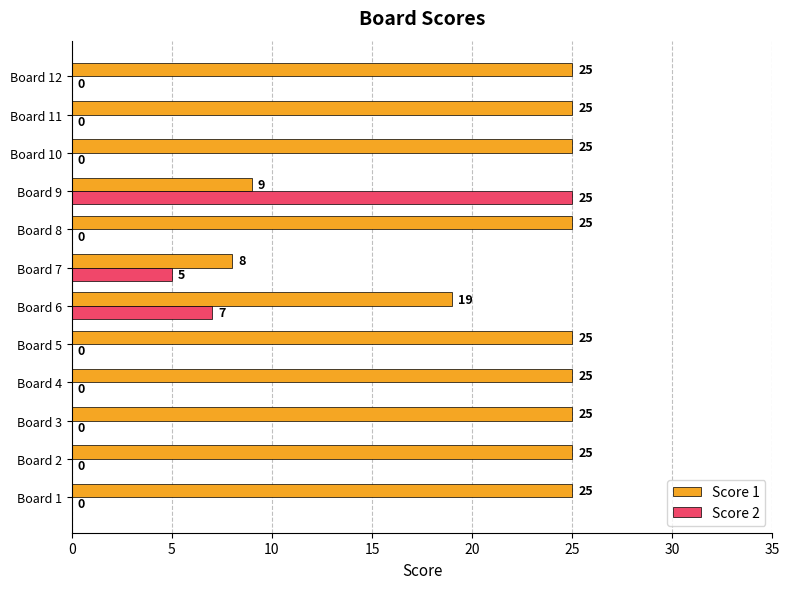

What is the highest value of the Score 1 series?

25